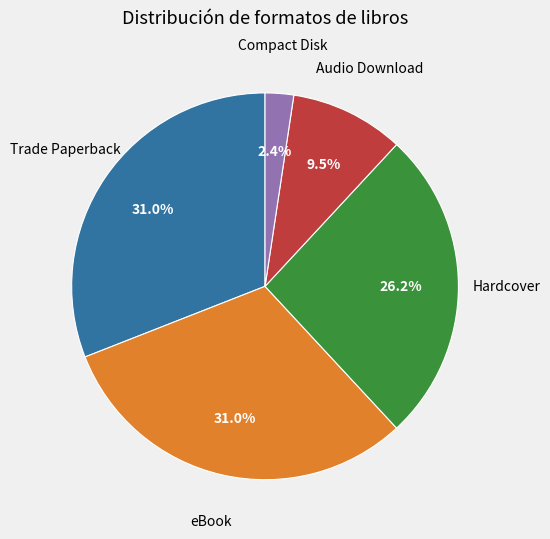

Is there a majority slice in this chart?

No